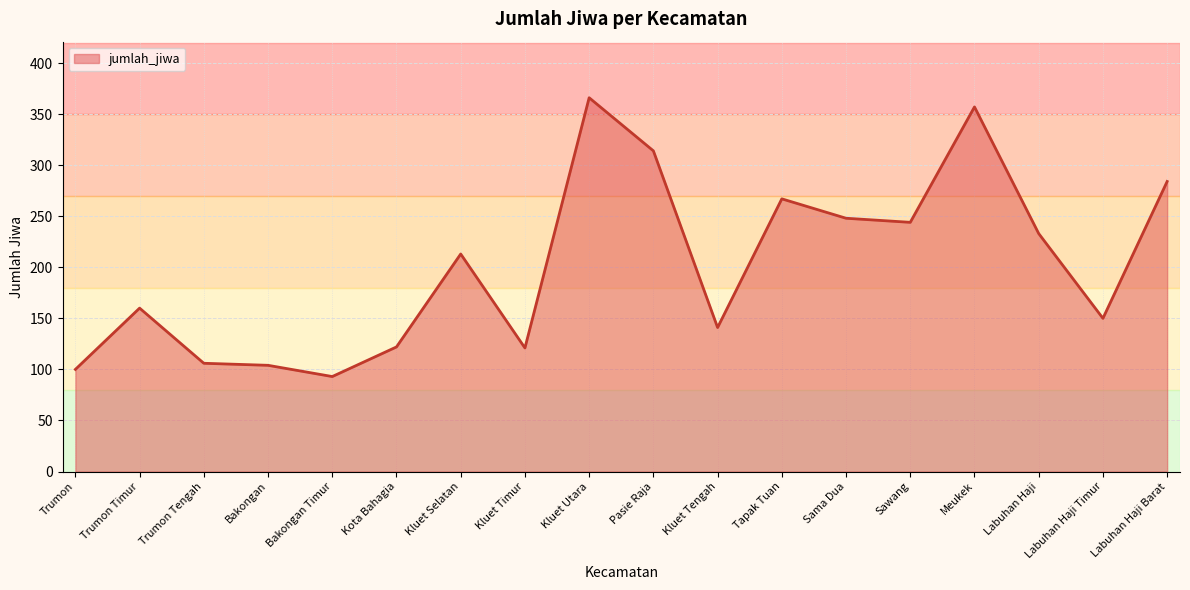

Approximately how many times larger is the value at Labuhan Haji Timur compared to Sawang?

0.6